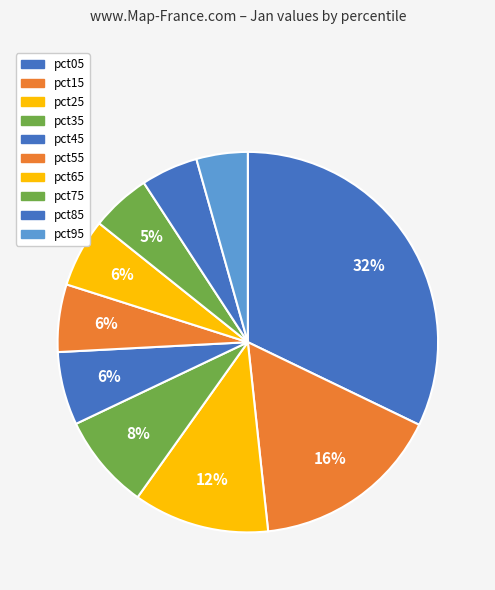

True or false: pct25 accounts for 23% of the total.

False